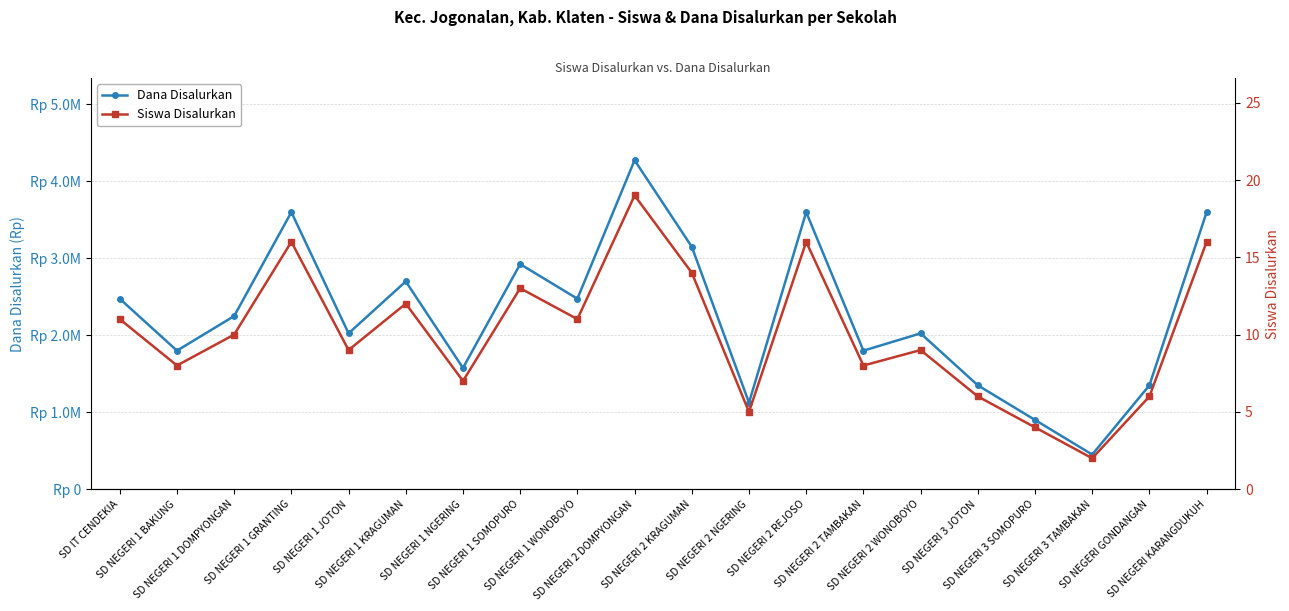

How many values in the Dana Disalurkan series exceed 2250000?

9